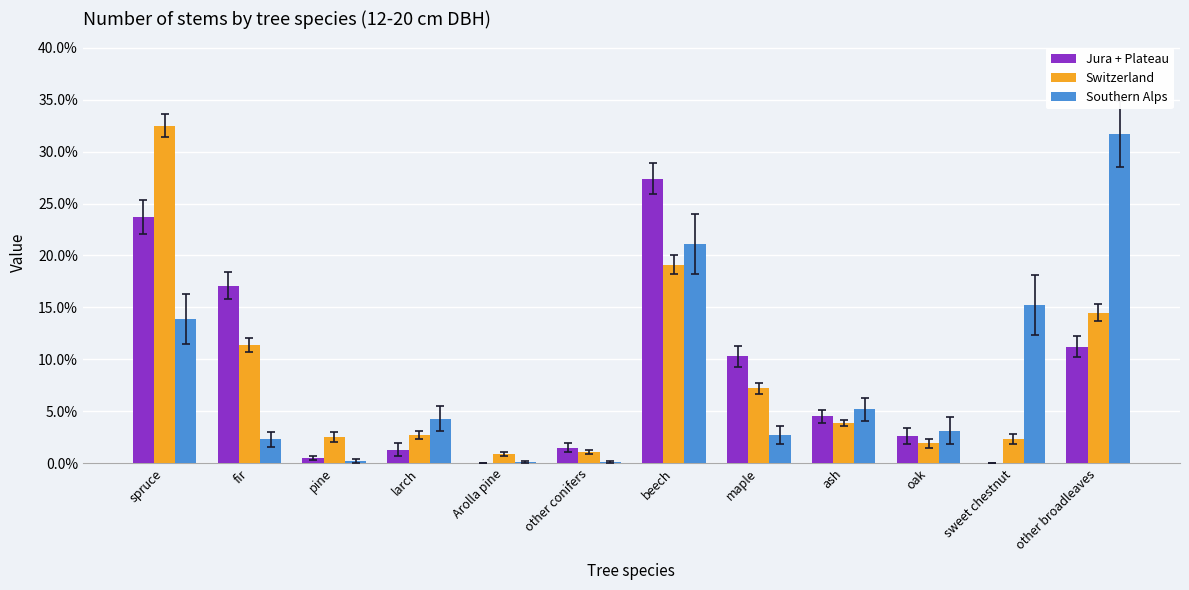

At which label is Switzerland closest to 16?

other broadleaves